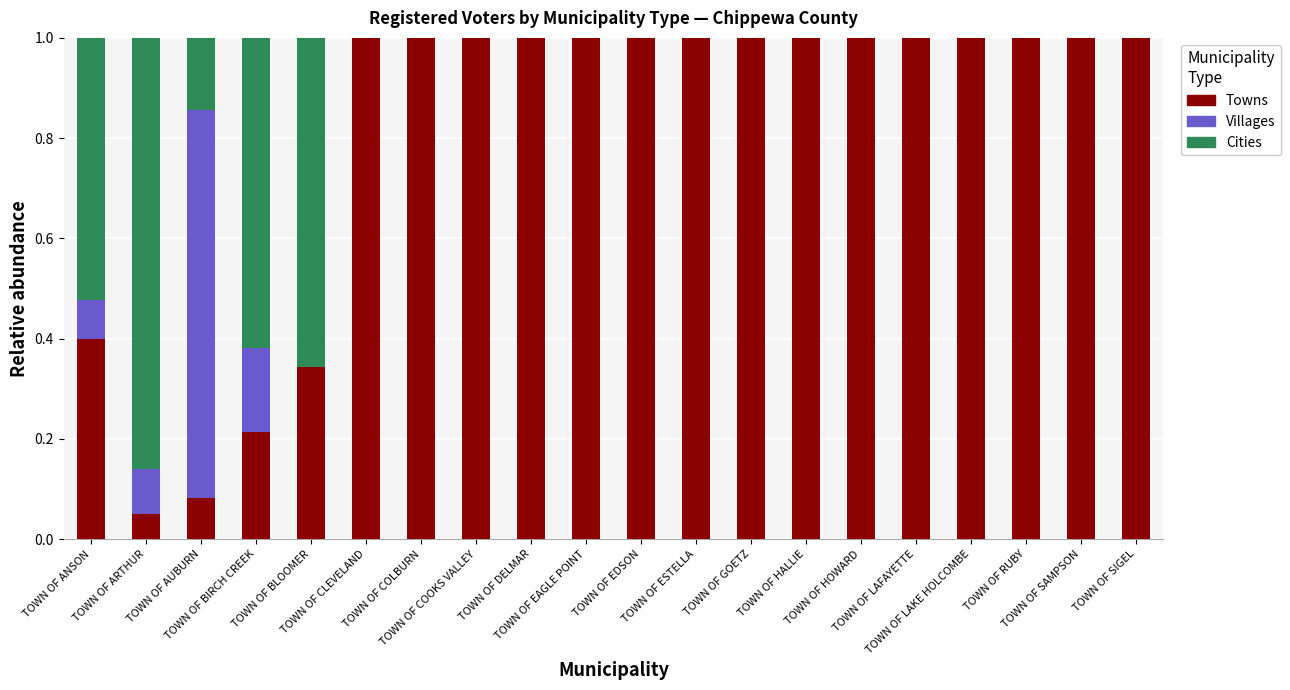

What is the highest value of the Towns series?

1.0